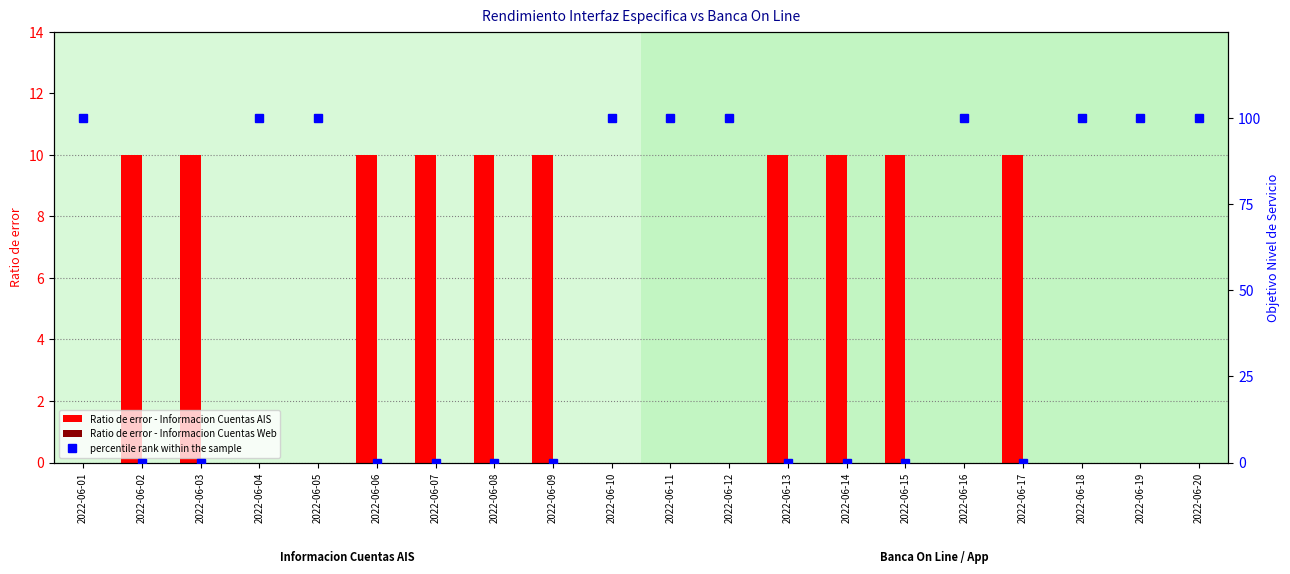

What is the maximum value shown in the chart?

100